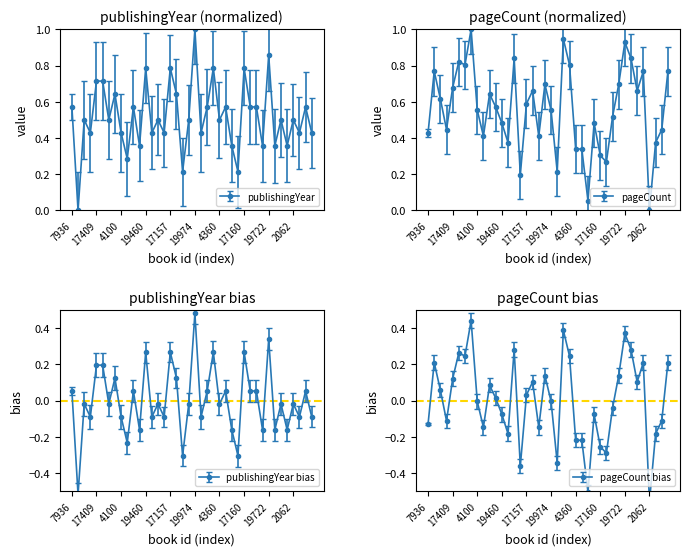

What position from the left is 13581?

39